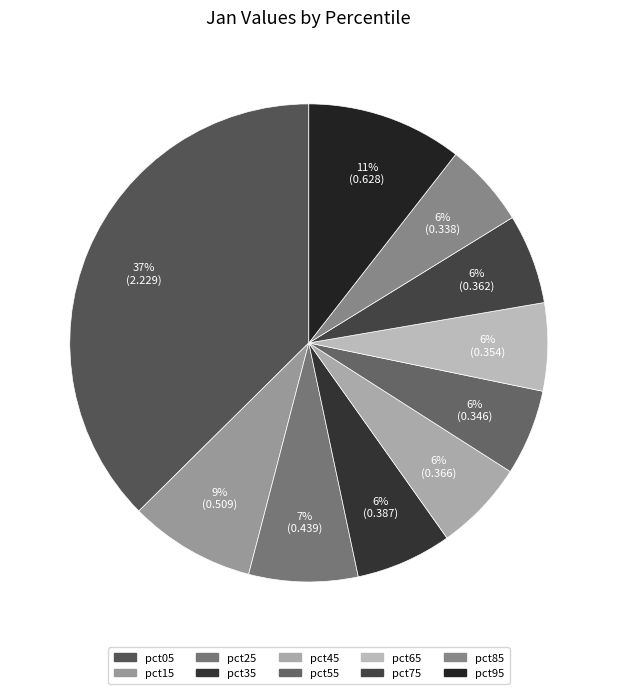

Which slice is the largest?

pct05